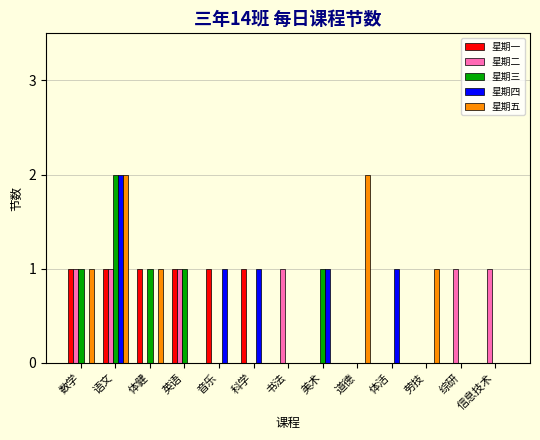

At which category is the sum across all series the highest?

语文